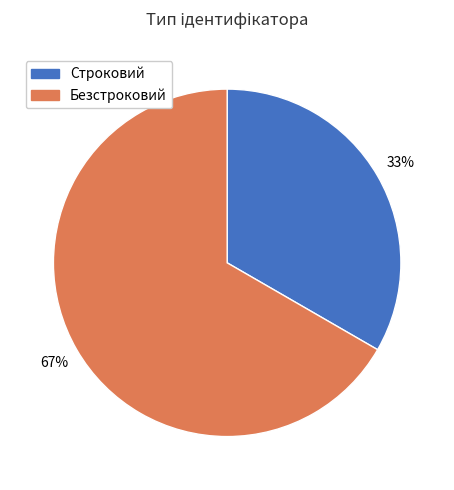

Is it true that Строковий is 47% of the pie?

False